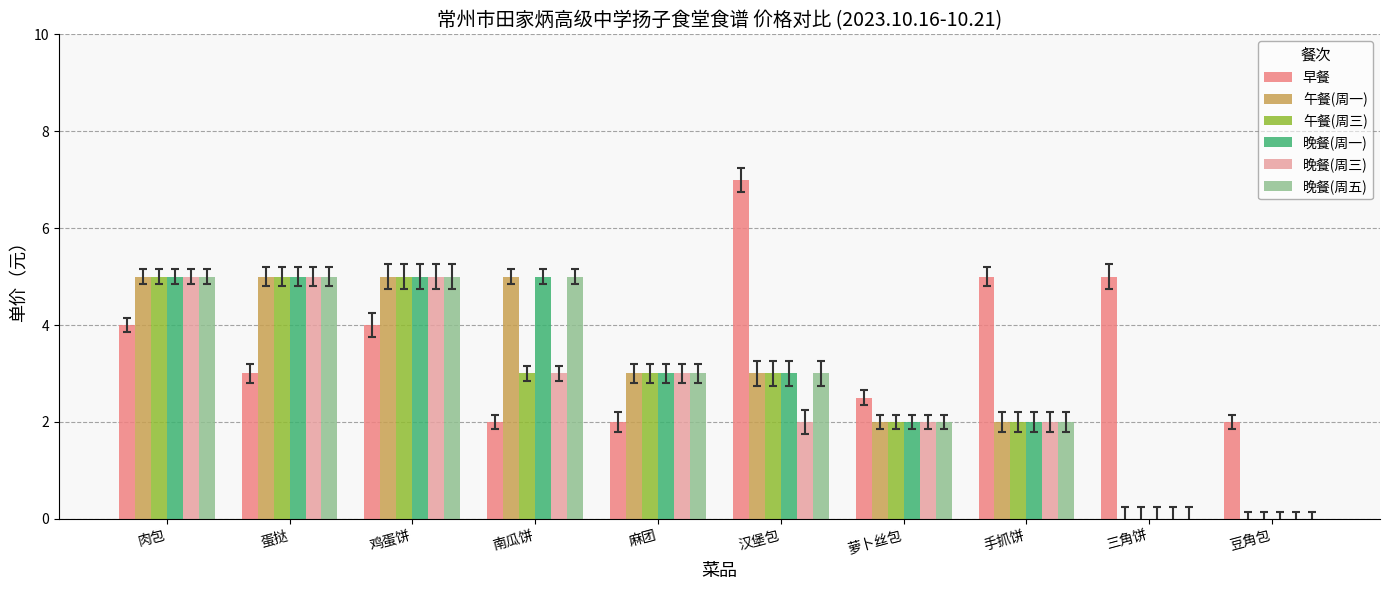

What is the approximate value of 晚餐(周三) at 鸡蛋饼?

5.0